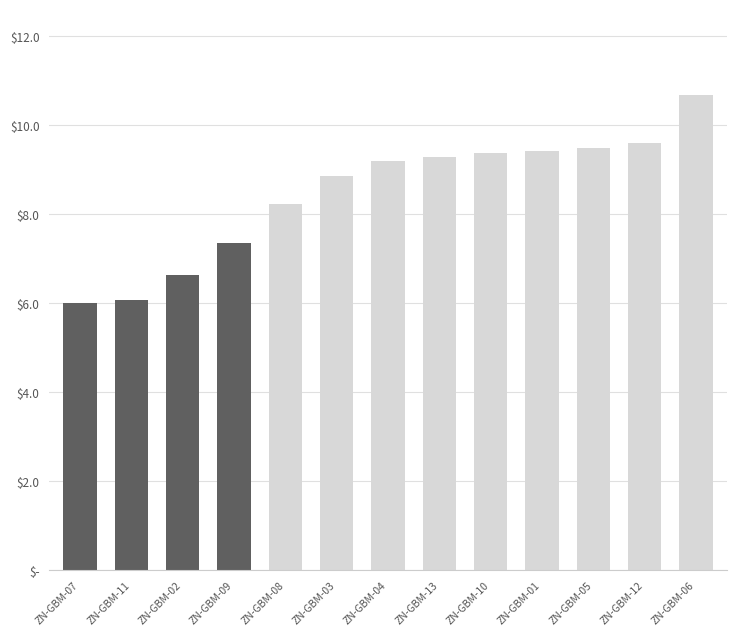

Rank the categories by value from lowest to highest.

ZN-GBM-07, ZN-GBM-11, ZN-GBM-02, ZN-GBM-09, ZN-GBM-08, ZN-GBM-03, ZN-GBM-04, ZN-GBM-13, ZN-GBM-10, ZN-GBM-01, ZN-GBM-05, ZN-GBM-12, ZN-GBM-06